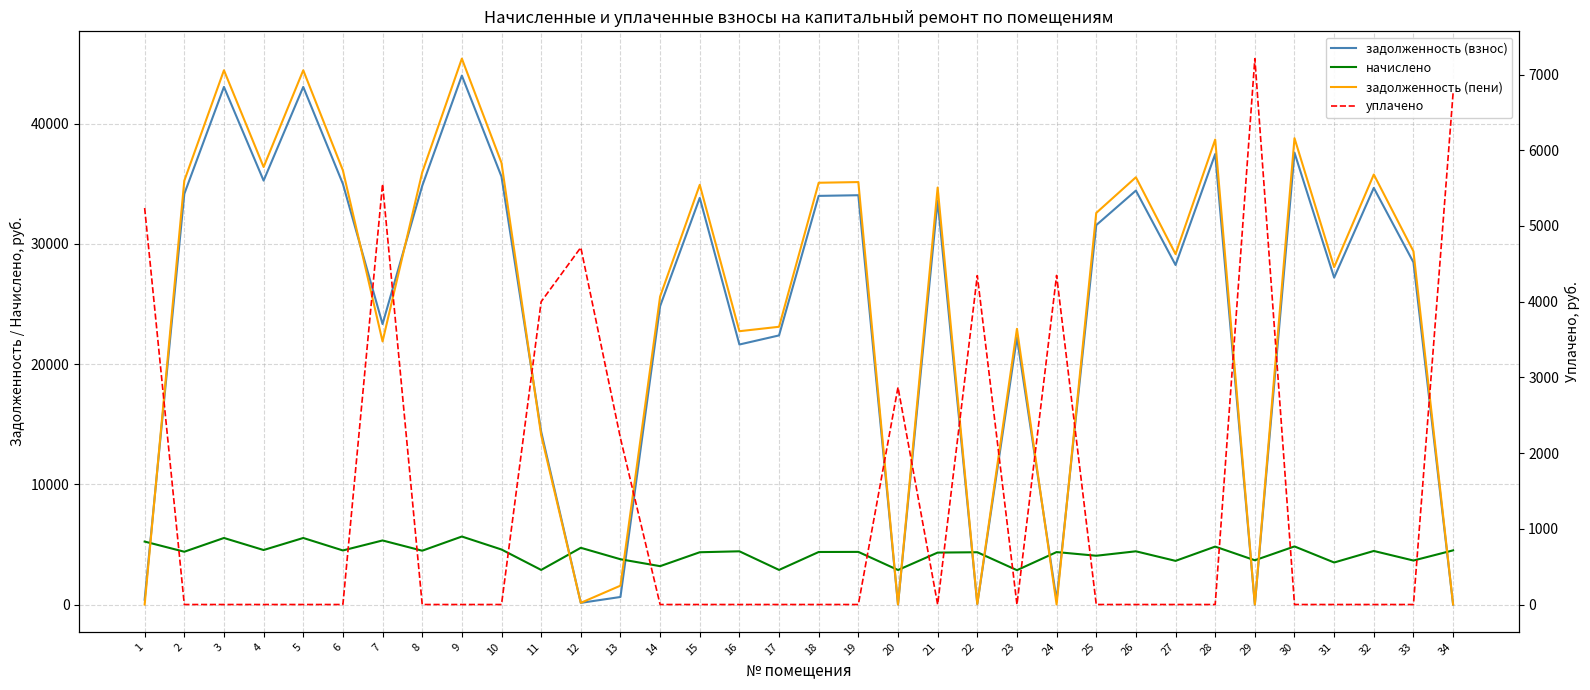

Rank the categories by задолженность (взнос) value from lowest to highest.

20, 29, 34, 22, 12, 24, 1, 13, 11, 16, 23, 17, 7, 14, 31, 27, 33, 25, 21, 15, 18, 19, 2, 26, 32, 8, 6, 4, 10, 28, 30, 3, 5, 9